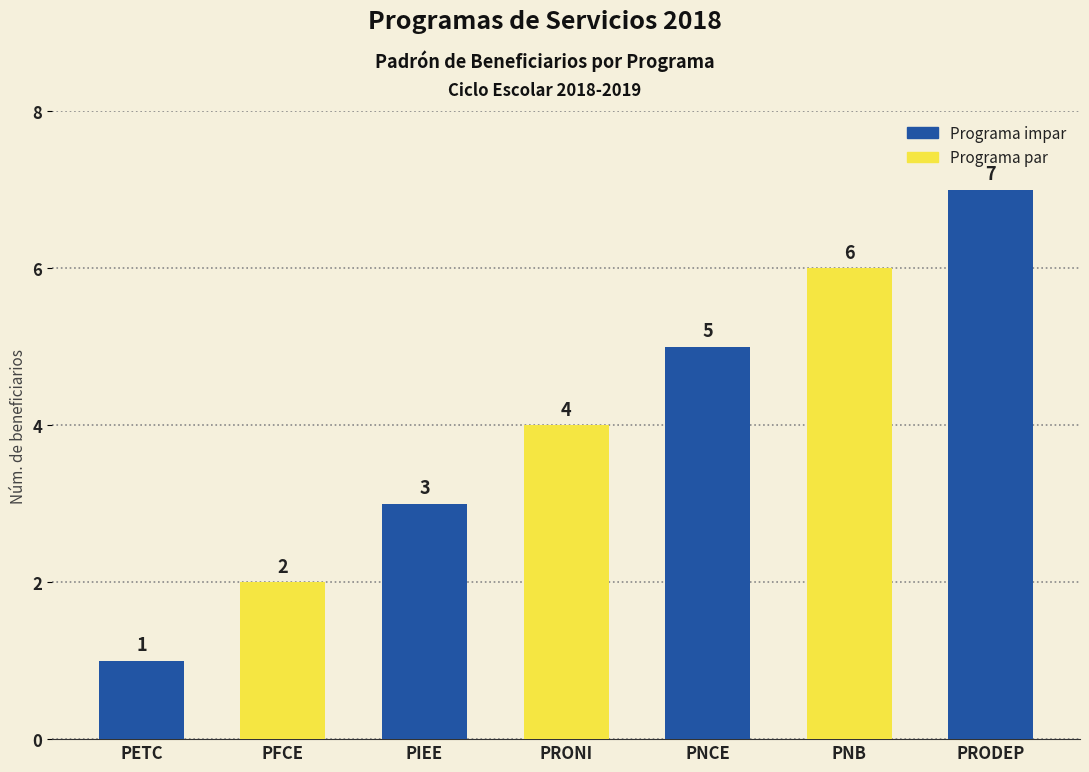

Count the values in the range 2 to 6.

5